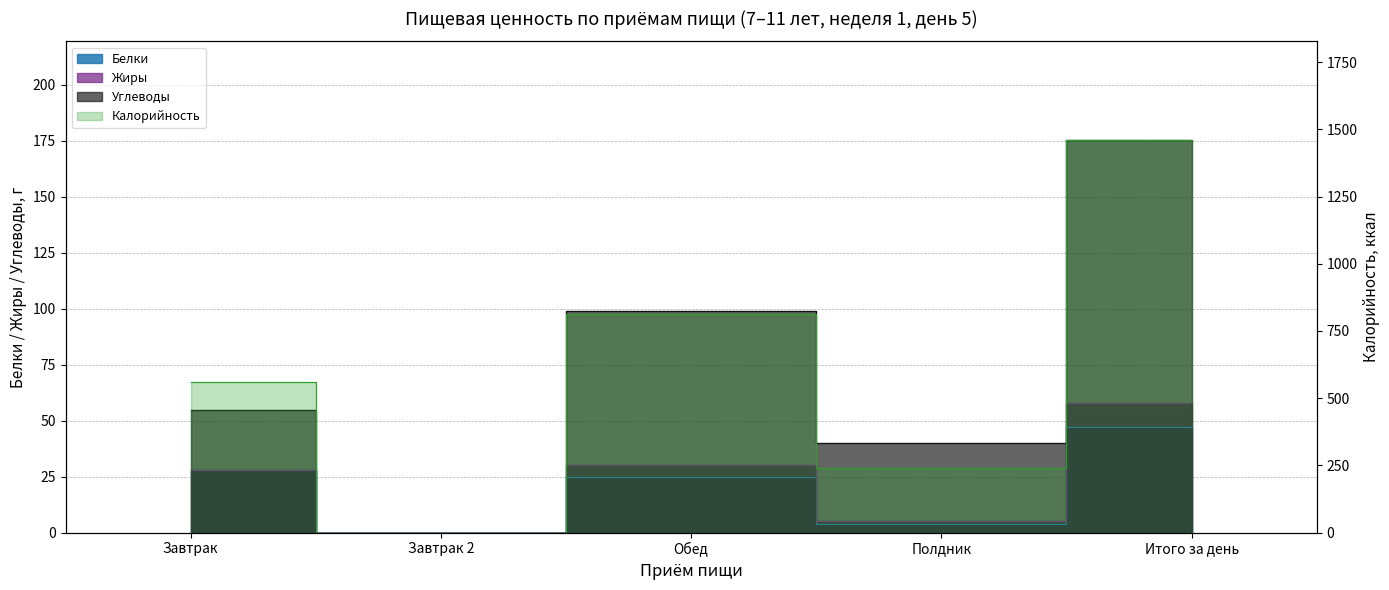

In Белки, how many points are higher than both neighbors (excluding endpoints)?

1